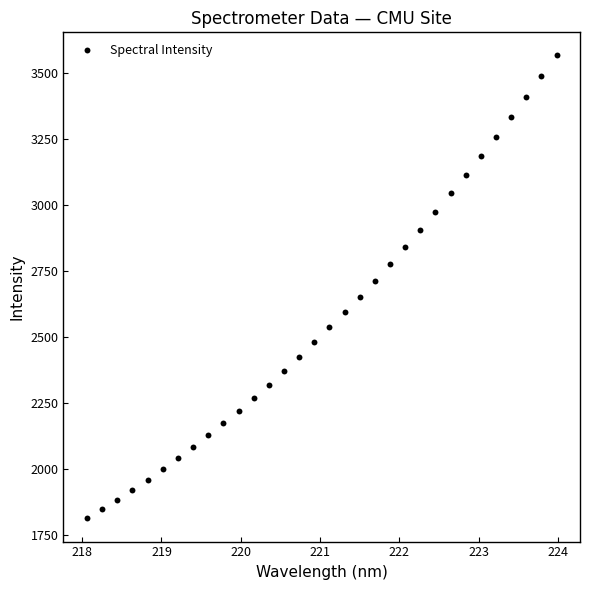

What is the range of Y values (max minus min)?

1750.6